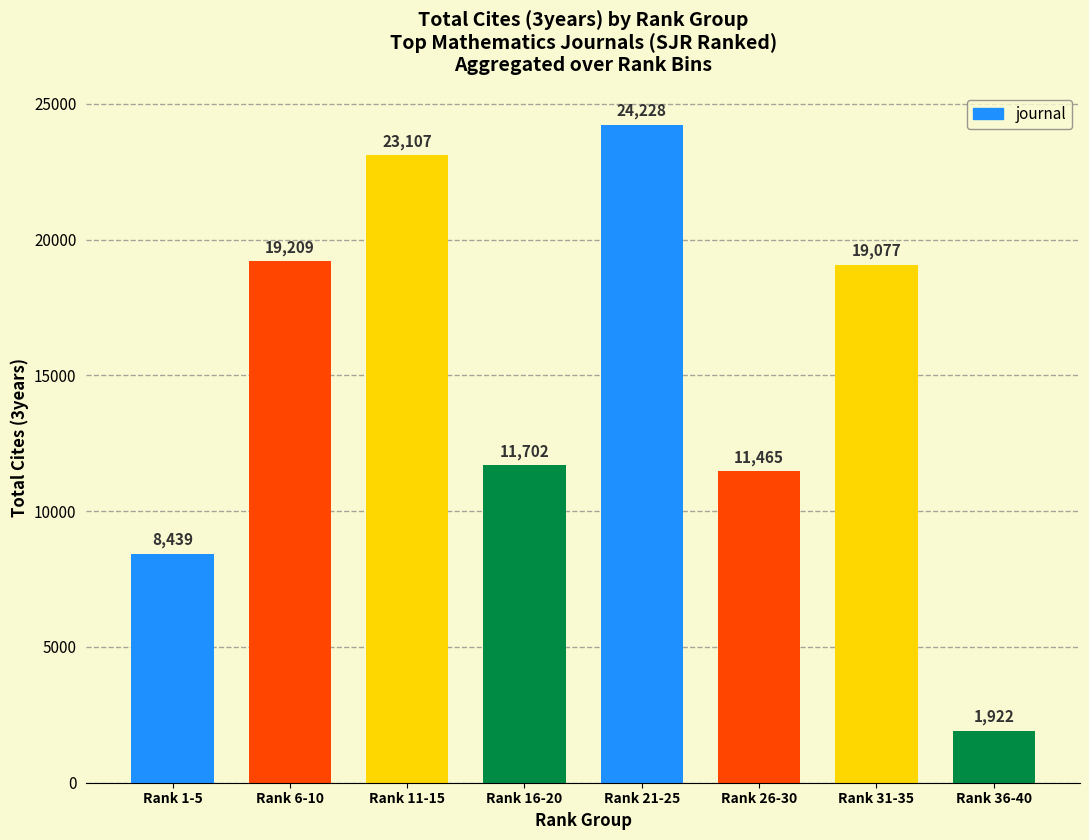

At which label is the value closest to 13075?

Rank 16-20